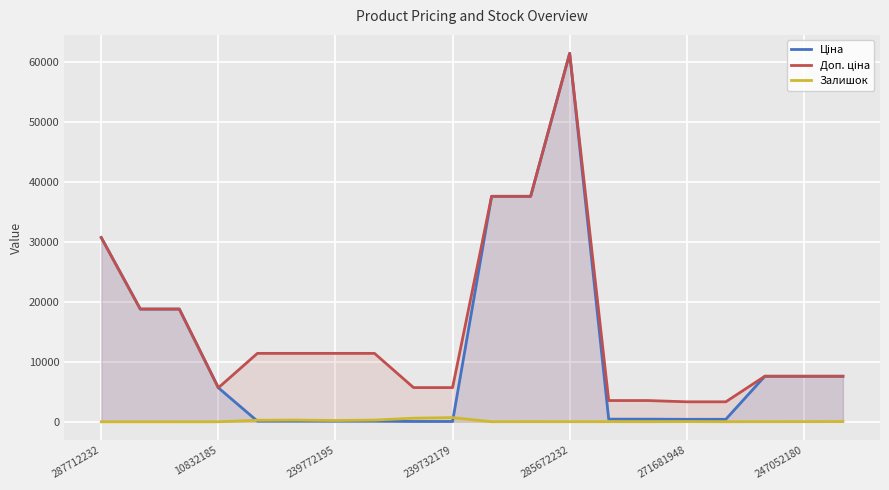

How many values in the Доп. ціна series exceed 11410?

6